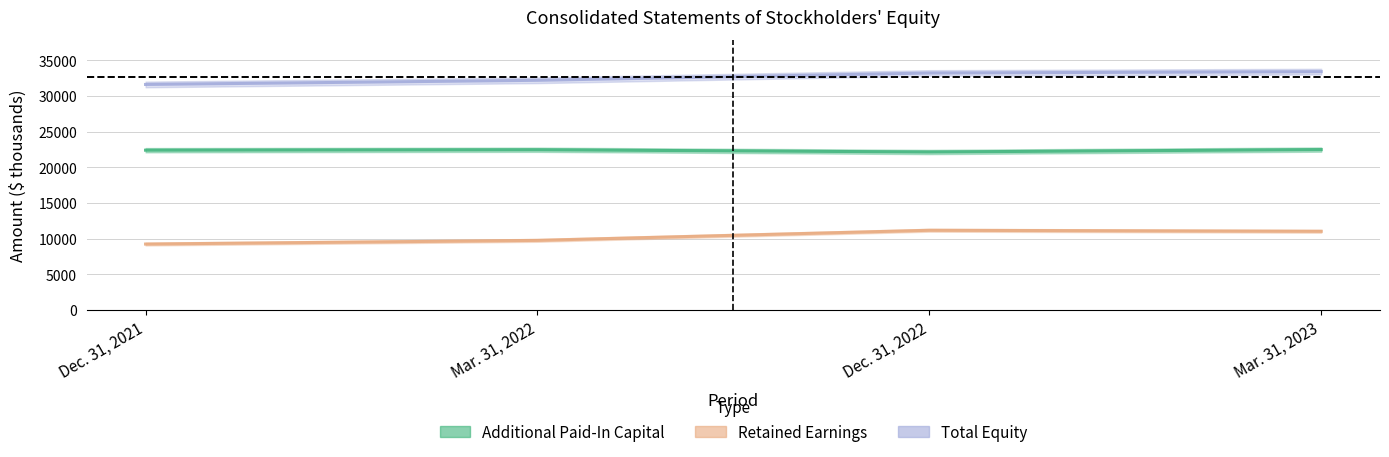

True or false: Total and Retained Earnings intersect in this chart.

False